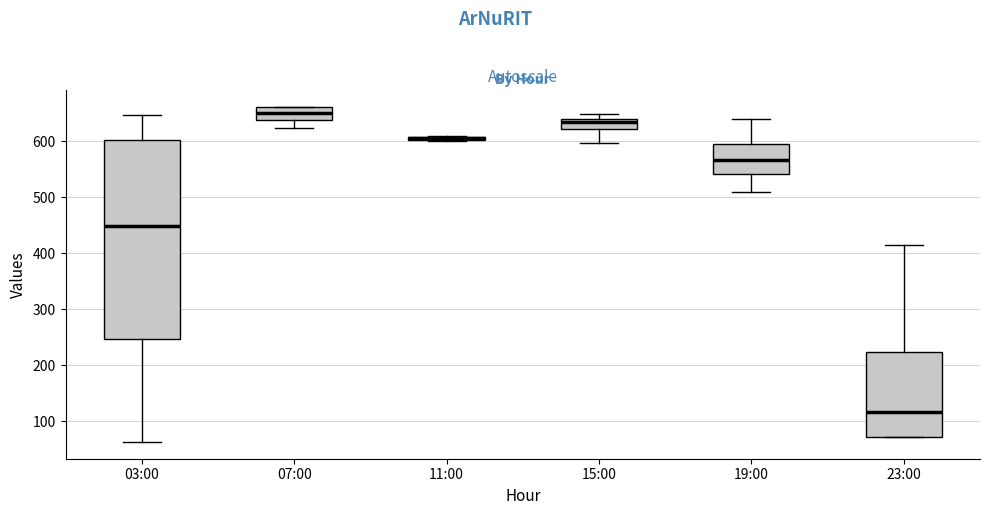

Where does the lower whisker of the box for 03:00 end on the y-axis? The values are not printed on the chart, so give them approximately, as read against the axis.

60